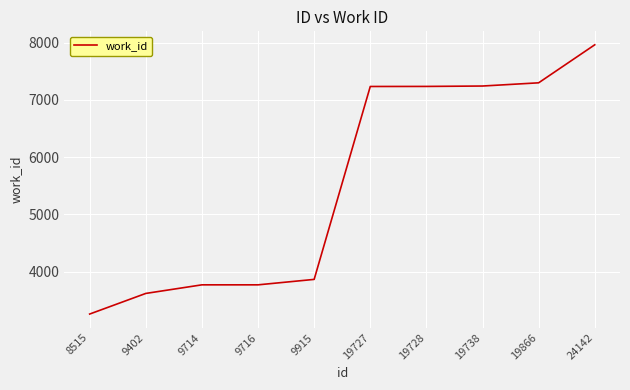

What is the greatest value displayed?

7960